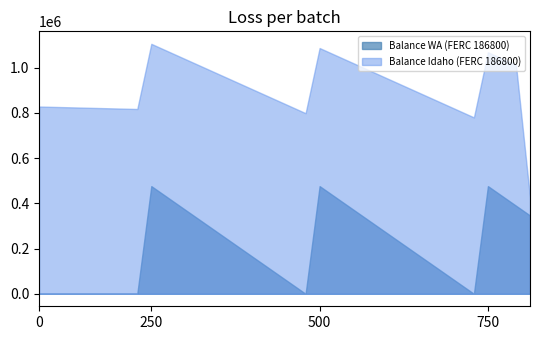

The value of Balance Idaho (FERC 186800) at 750 is 1068307. True or false?

True